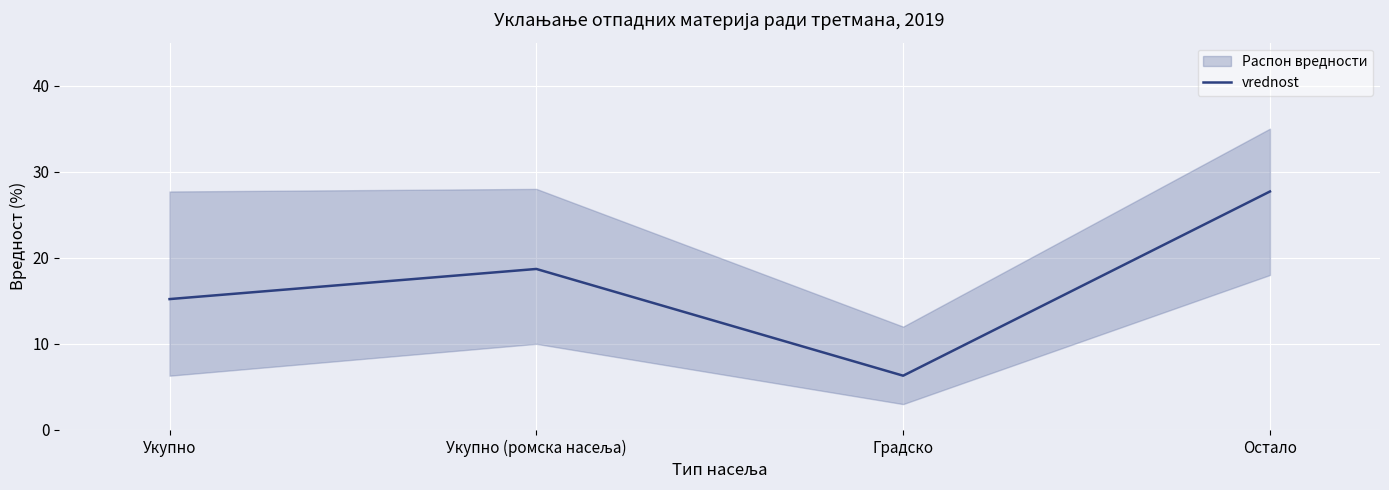

List the labels in order of value, smallest first.

Градско, Укупно, Укупно (ромска насеља), Остало